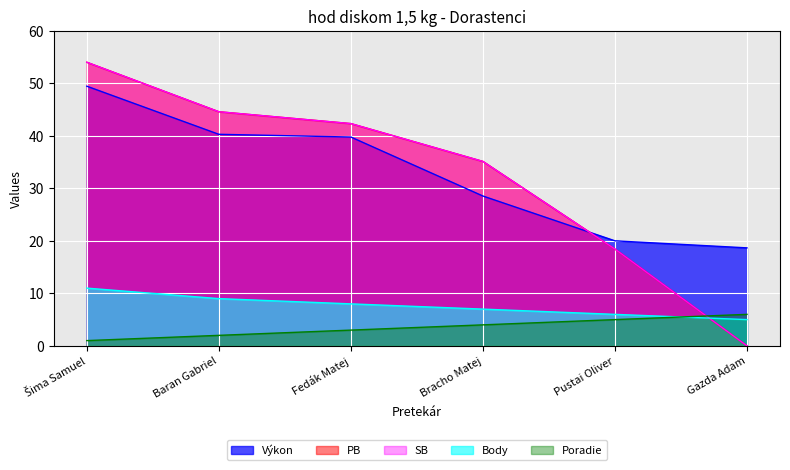

What is the label of the 6th point from the right?

Šima Samuel